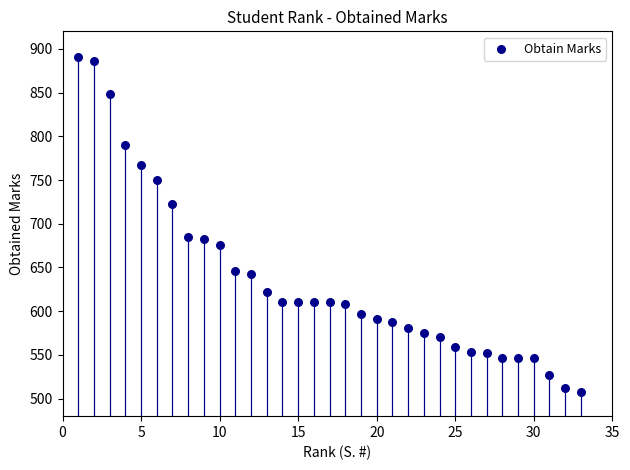

What is the range of X values (max minus min)?

32